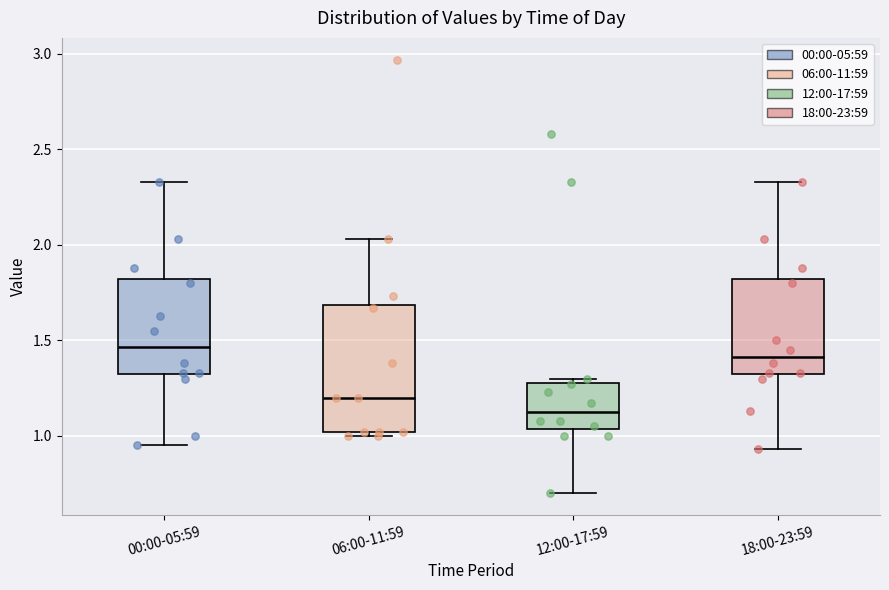

Which box is the tallest, from its lower edge to its upper edge?

06:00-11:59